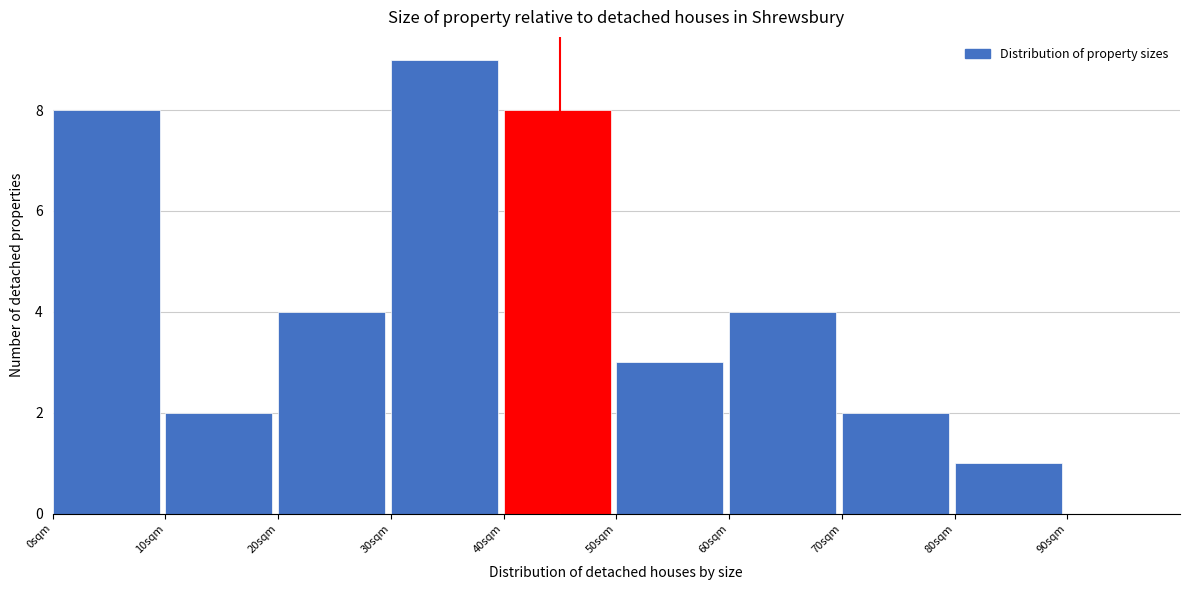

Reading left to right, list every bar in this chart as the range it spans on the x-axis followed by its height. The values are not printed on the chart, so give them approximately, as read against the axis.

0 to 10: 8
10 to 20: 2
20 to 30: 4
30 to 40: 9
40 to 50: 8
50 to 60: 3
60 to 70: 4
70 to 80: 2
80 to 90: 1
90 to 100: 0